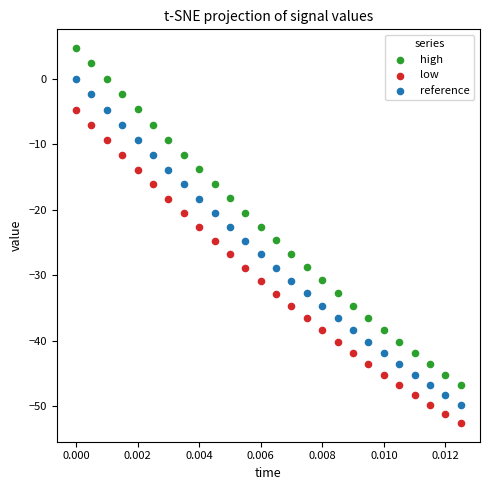

Across all data points, what is the range of Y values (max minus min)?

57.3